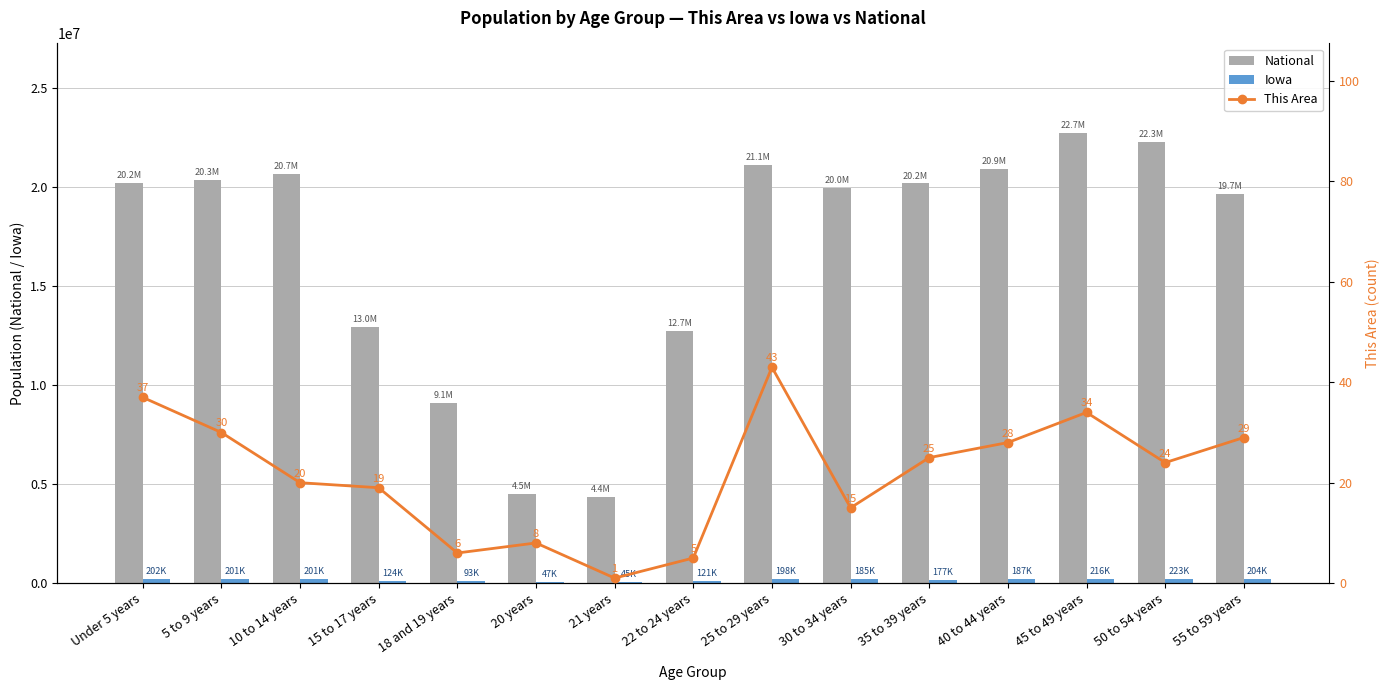

How many values in the This Area series exceed 24?

7